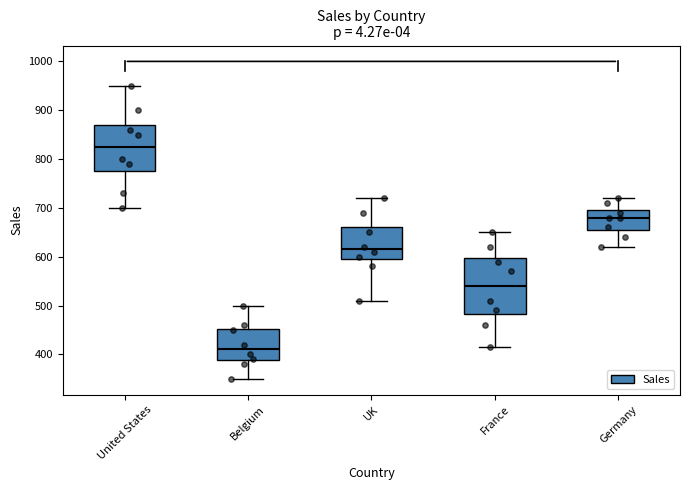

Reading left to right, read every box against the y-axis: the position of its median line, the range the box covers, and the ends of its whiskers. The values are not printed on the chart, so give them approximately, as read against the axis.

United States: median 830, box 780 to 870, whiskers 700 to 950
Belgium: median 410, box 390 to 450, whiskers 350 to 500
UK: median 620, box 600 to 660, whiskers 510 to 720
France: median 540, box 480 to 600, whiskers 420 to 650
Germany: median 680, box 660 to 700, whiskers 620 to 720